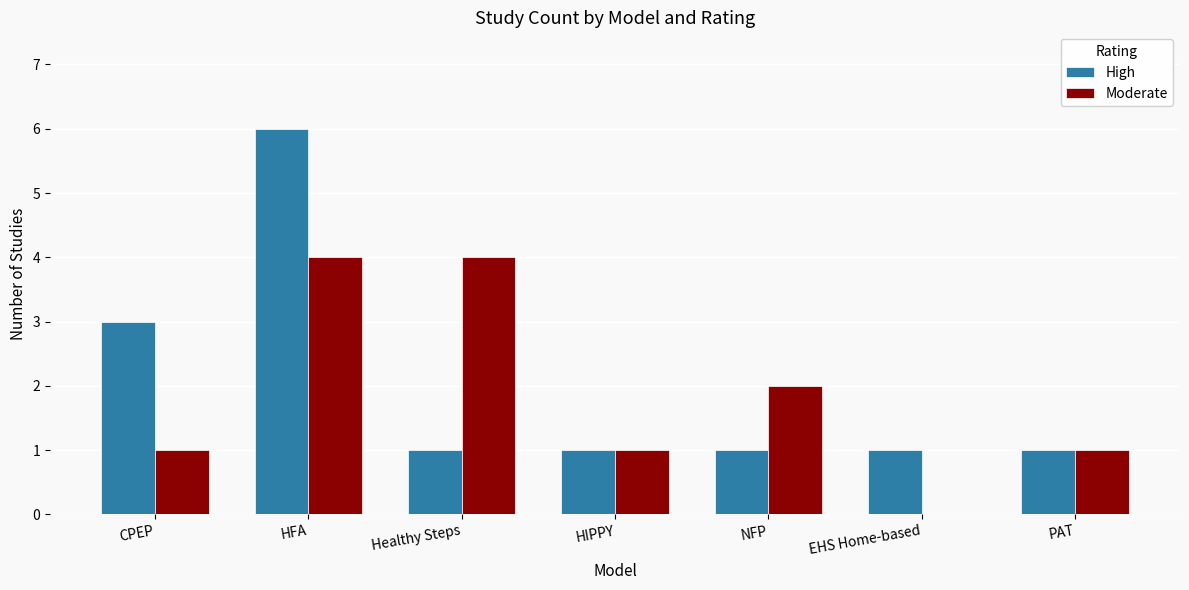

Reading left to right, what are all the values shown in this chart?

High: CPEP=3	HFA=6	Healthy Steps=1	HIPPY=1	NFP=1	EHS Home-based=1	PAT=1
Moderate: CPEP=1	HFA=4	Healthy Steps=4	HIPPY=1	NFP=2	EHS Home-based=0	PAT=1